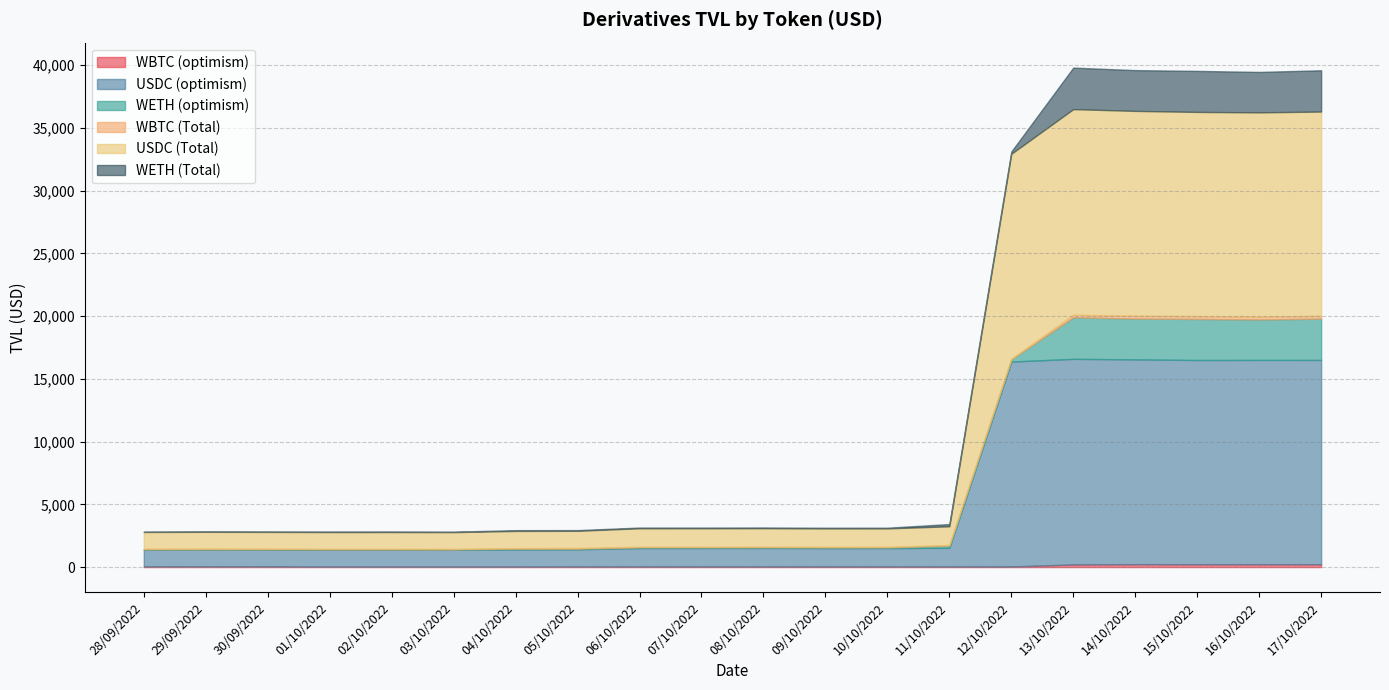

List the labels in order of USDC (Total) value, smallest first.

28/09/2022, 03/10/2022, 30/09/2022, 01/10/2022, 02/10/2022, 29/09/2022, 05/10/2022, 04/10/2022, 09/10/2022, 10/10/2022, 06/10/2022, 07/10/2022, 08/10/2022, 11/10/2022, 15/10/2022, 17/10/2022, 16/10/2022, 14/10/2022, 12/10/2022, 13/10/2022